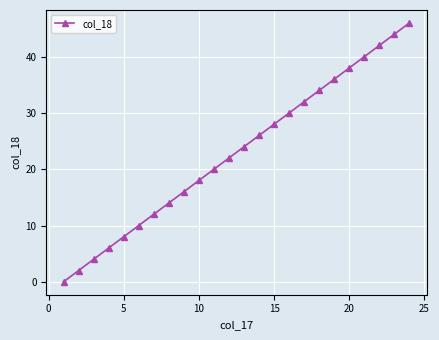

What is the sum of all values?

552